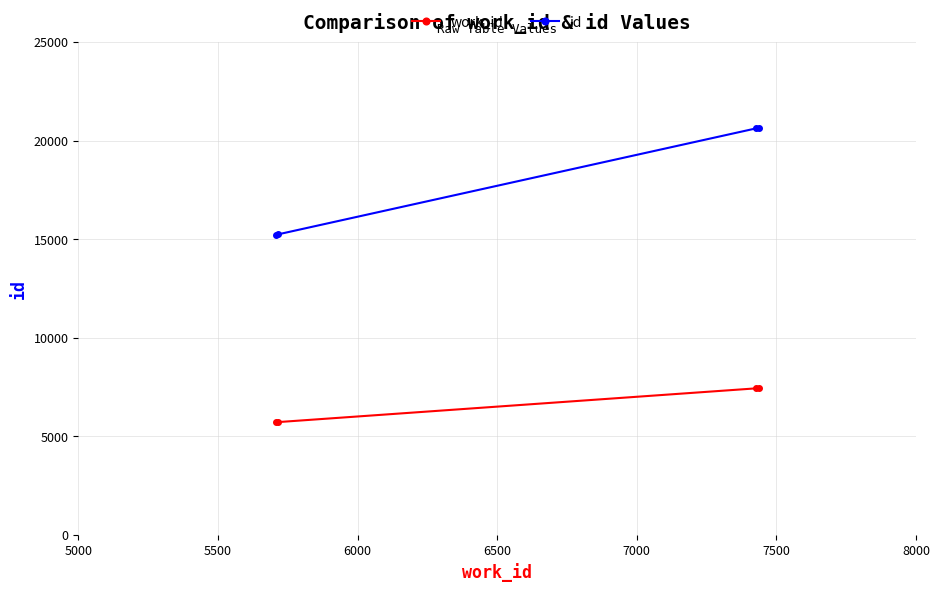

Which series has the widest spread of values?

id